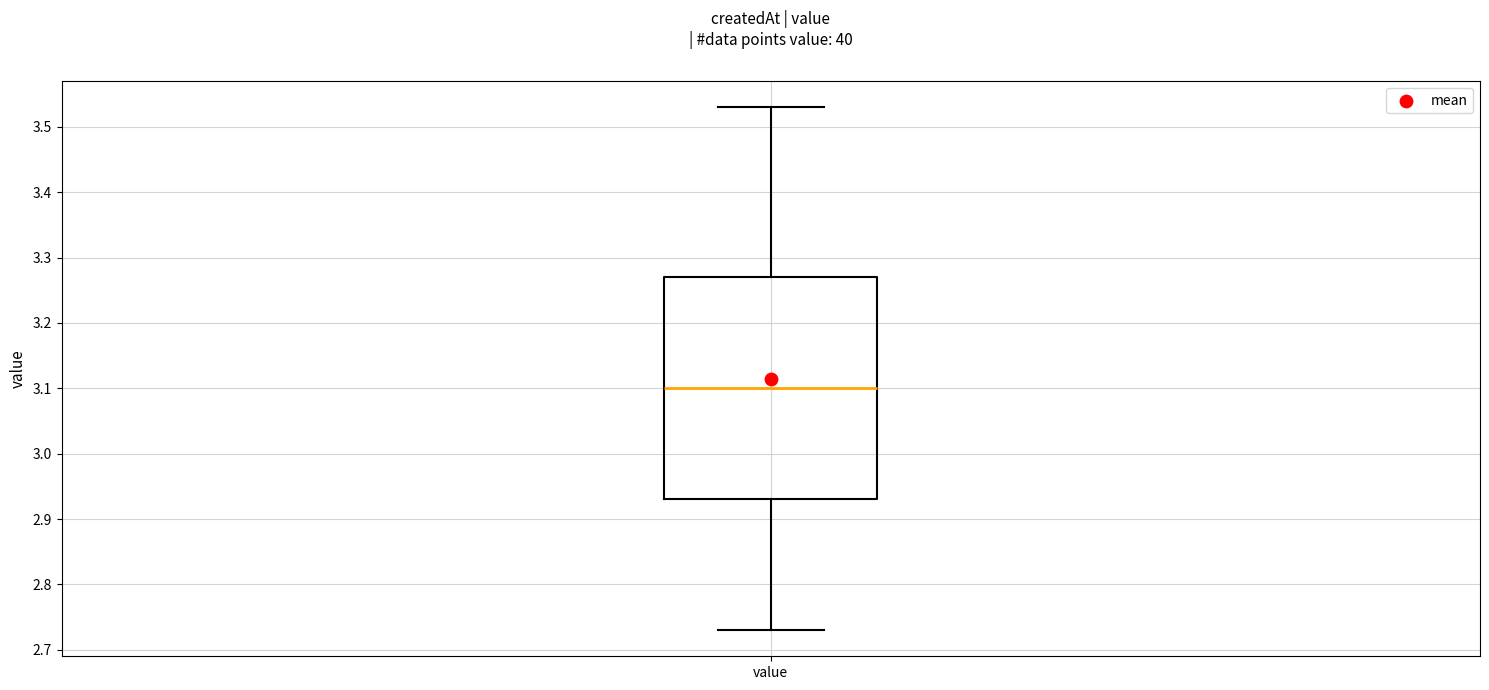

Where is the upper edge of the box for value on the y-axis? The values are not printed on the chart, so give them approximately, as read against the axis.

3.27